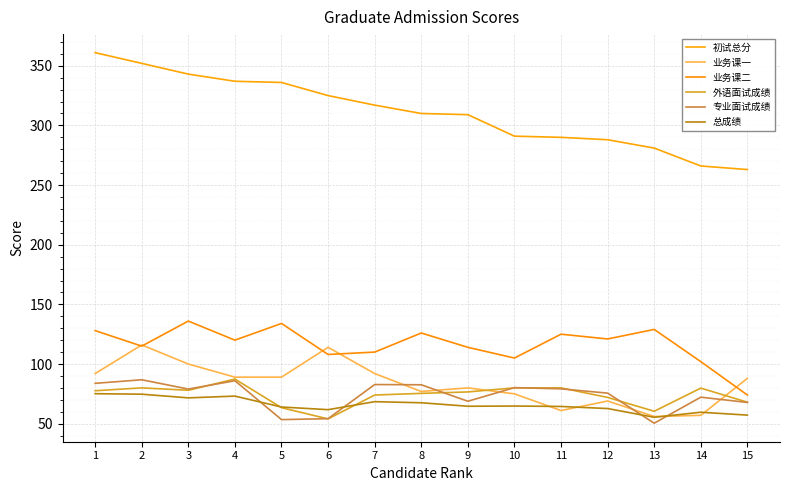

What is the difference between the highest and lowest values at 12?

225.3